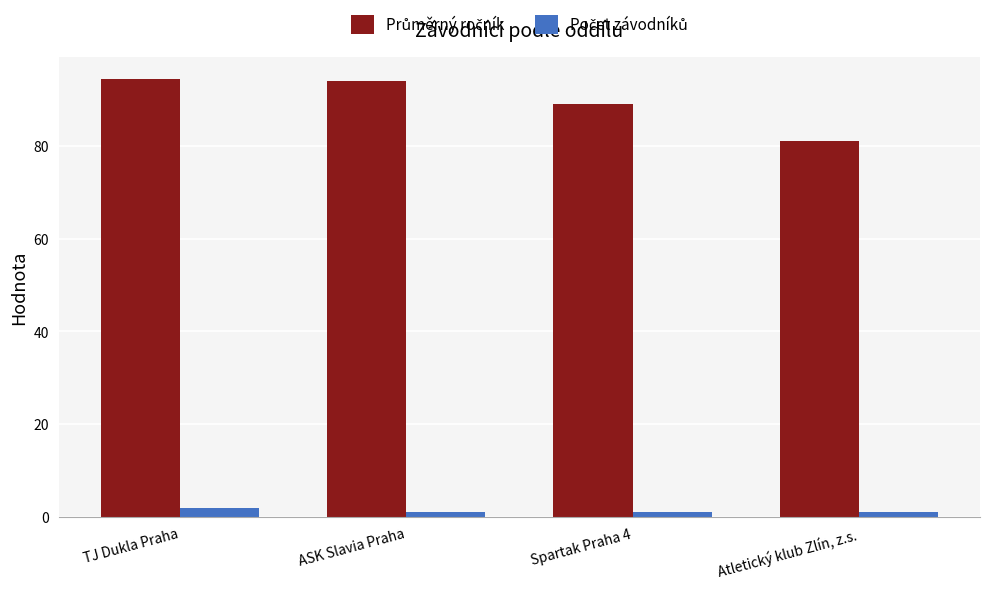

At how many categories does at least one series exceed 78?

4